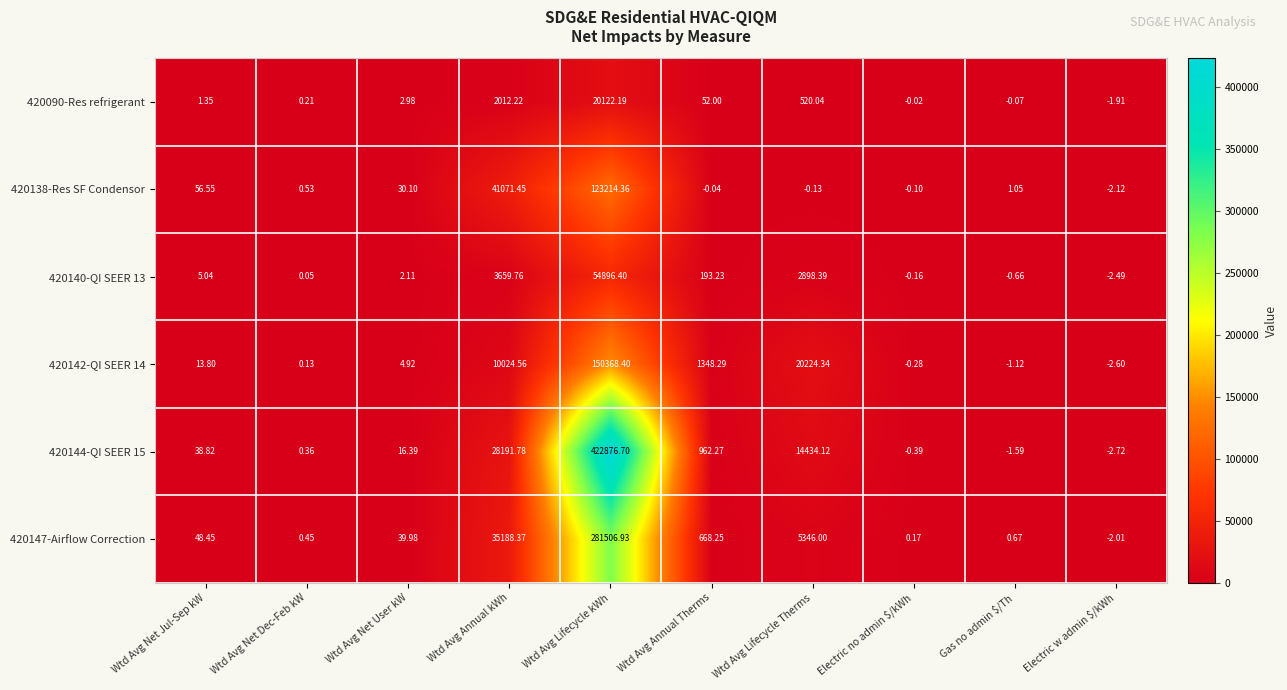

At which category does the chart reach its peak across all series?

Wtd Avg Lifecycle kWh